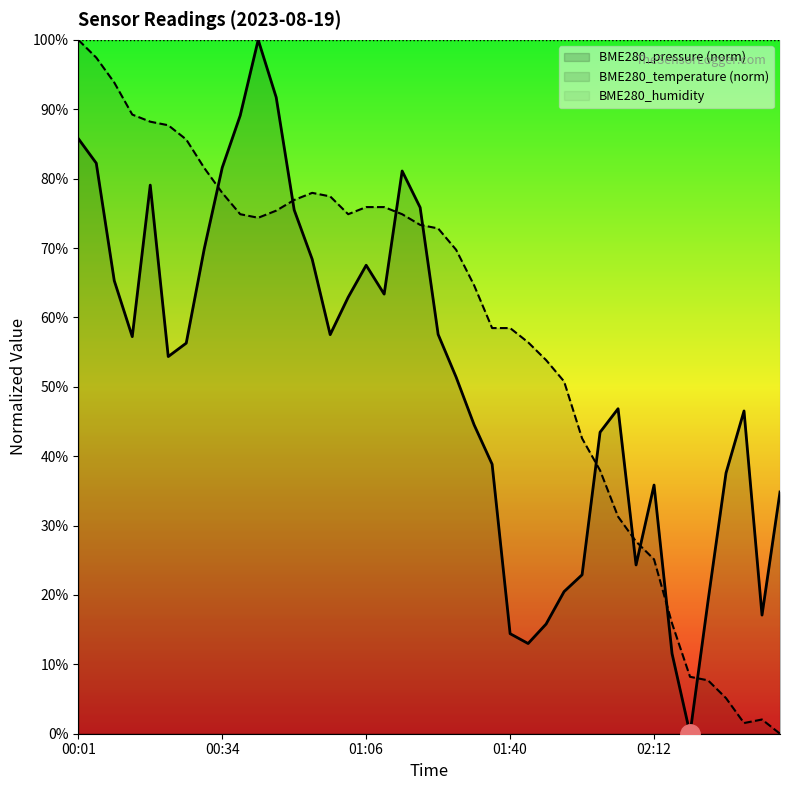

Where do BME280_pressure and BME280_temperature first cross each other?

00:30 and 00:34